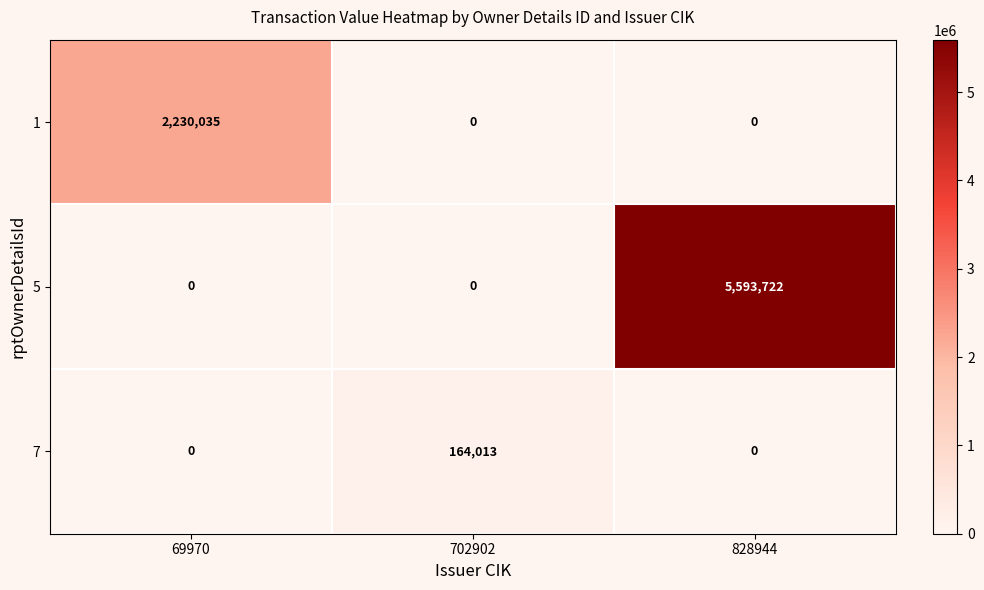

List the series in order of their peak value, highest first.

5, 1, 7